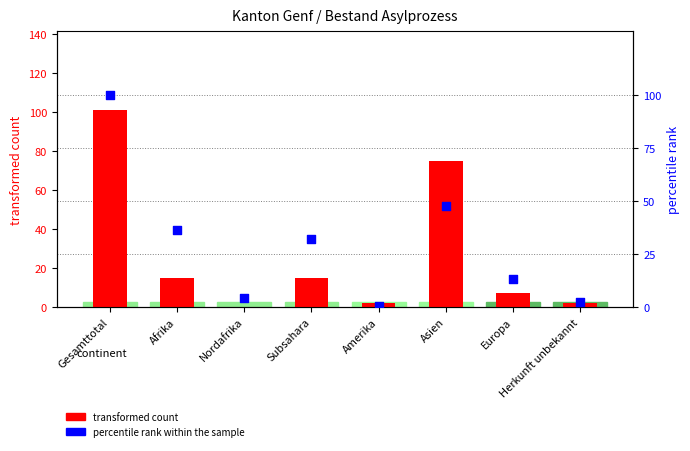

Which series has the largest Y range (max minus min)?

transformed count